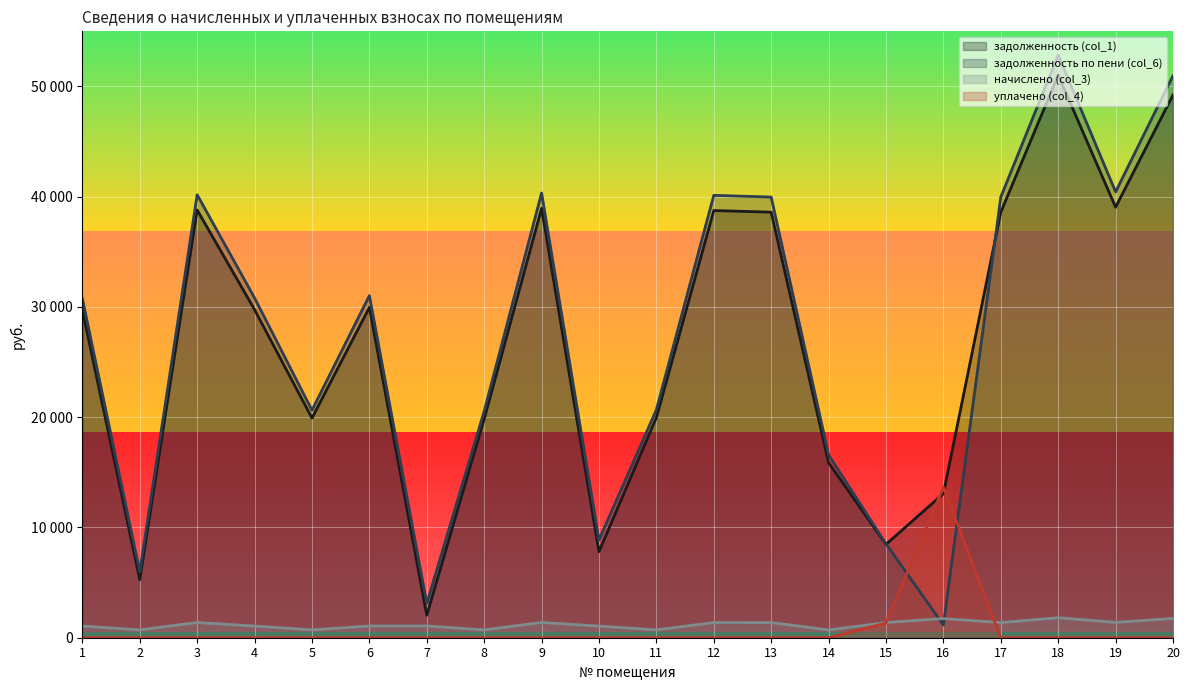

True or false: задолженность (col_1) and начислено (col_3) cross at least once.

False